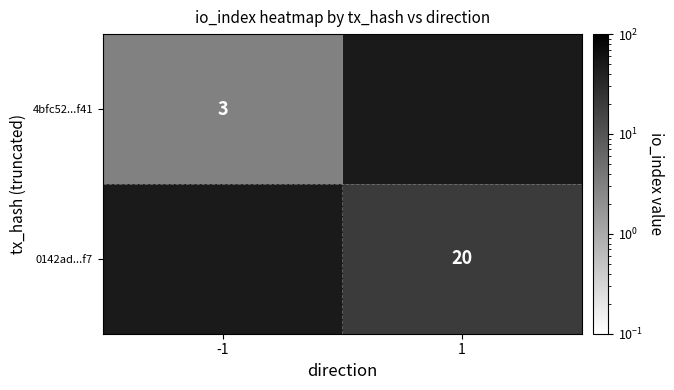

True or false: 0142ad...f7 has a value of 34 at 1.

False